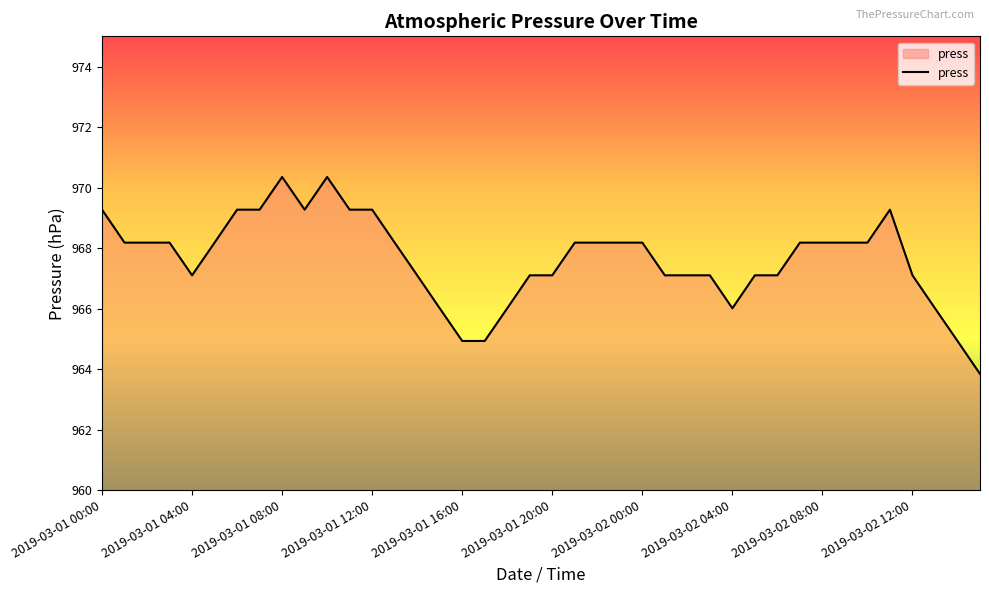

What is the difference between the maximum and minimum values?

6.5